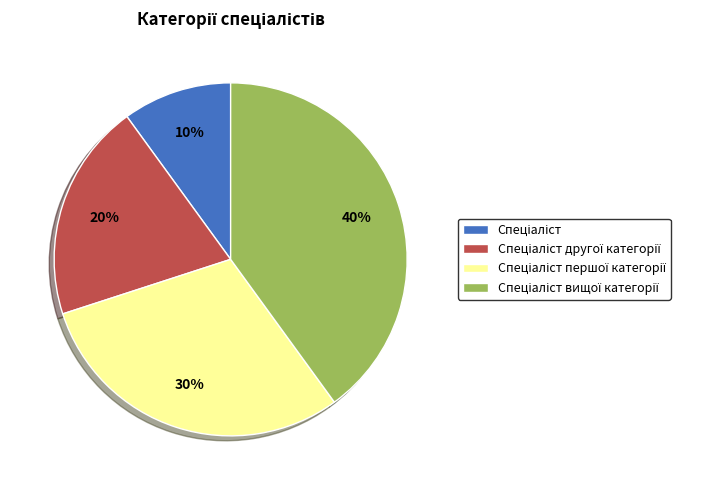

Count the number of slices in the pie.

4